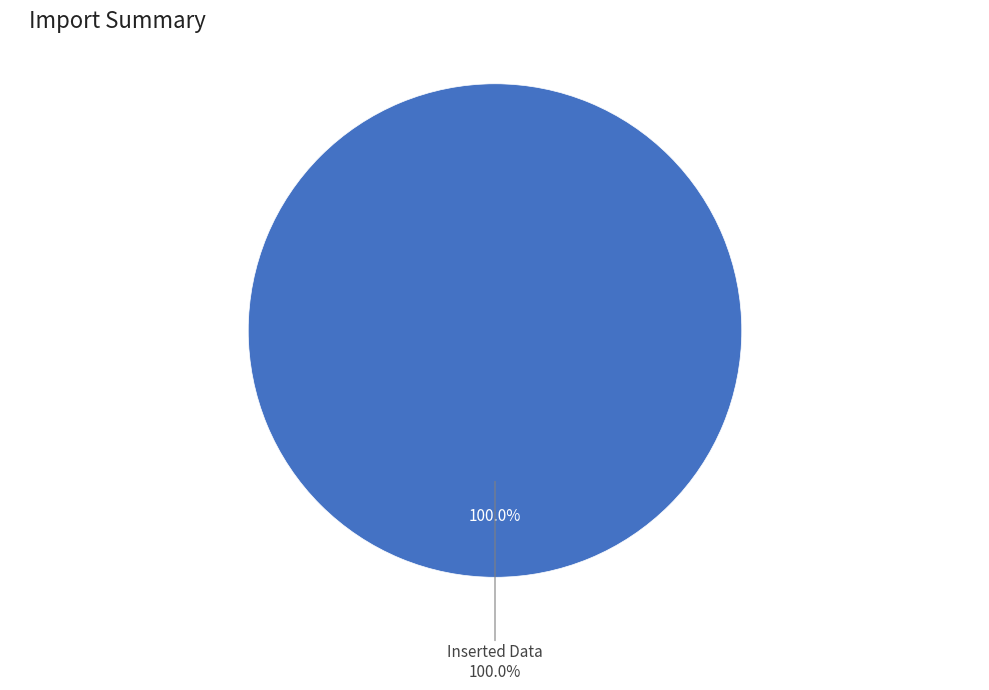

Count the number of slices in the pie.

2